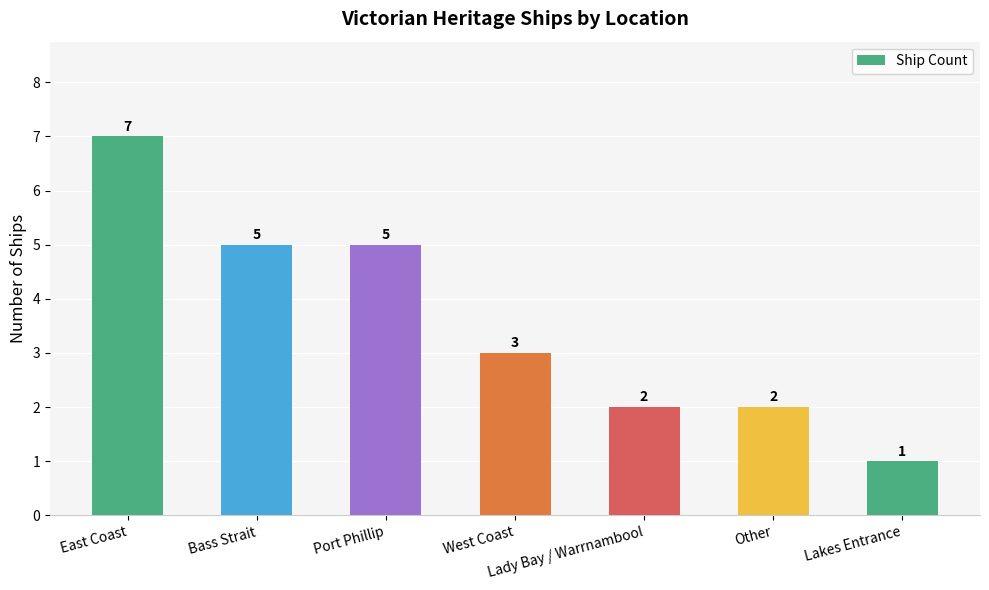

What is the difference between the maximum and minimum values?

6